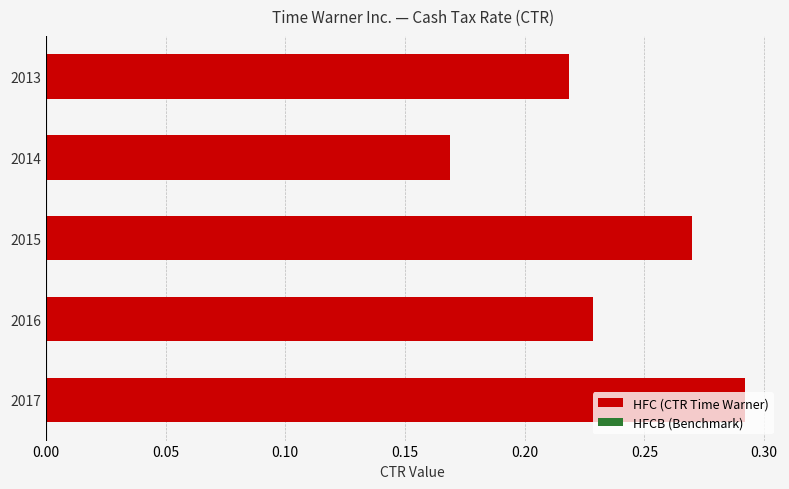

List the labels in order of value, largest first.

2017, 2015, 2016, 2013, 2014